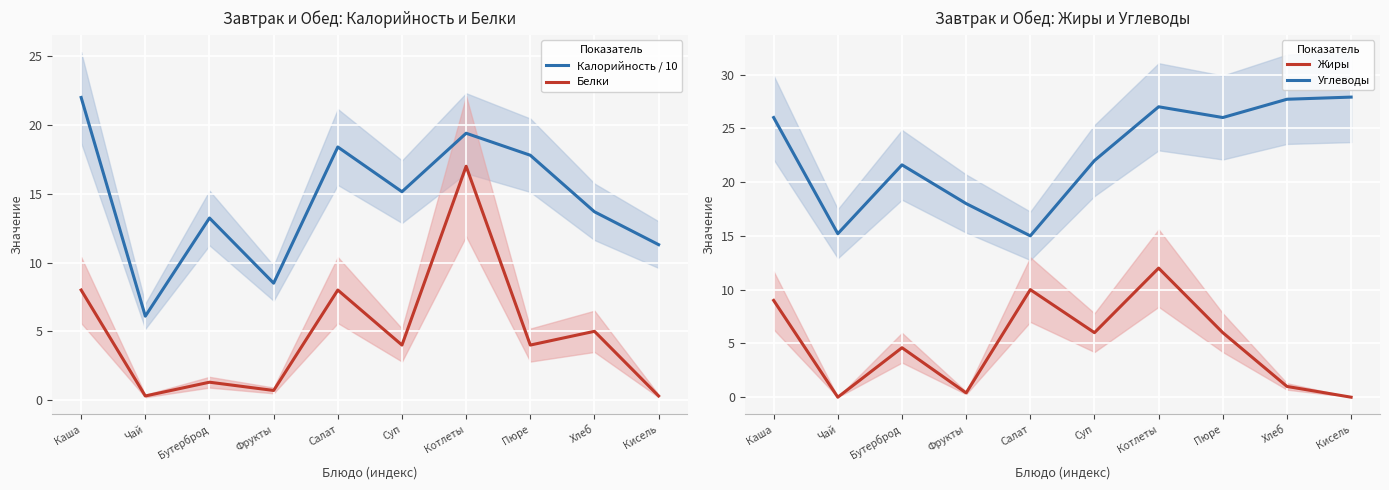

What is the minimum value for Углеводы?

15.0